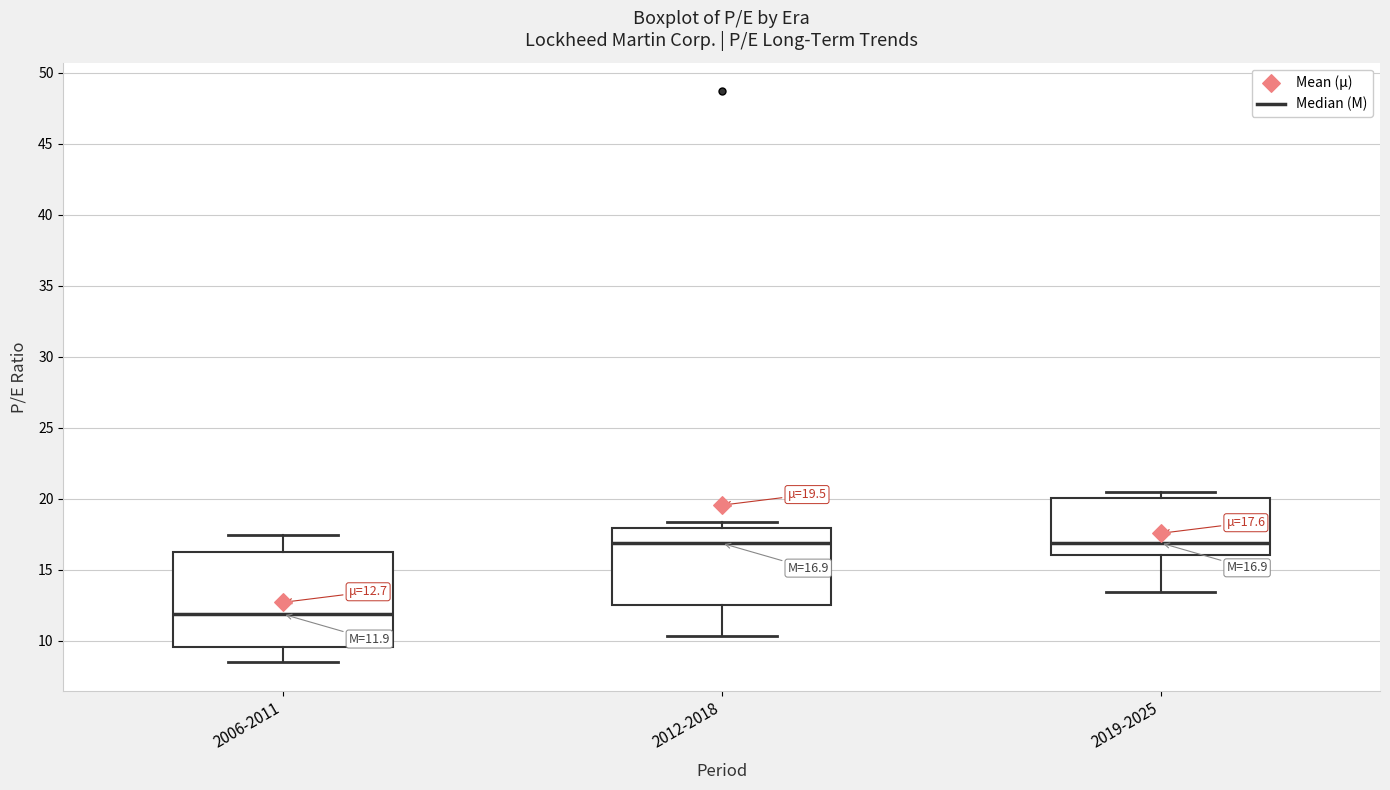

Which box is the tallest, from its lower edge to its upper edge?

2006-2011